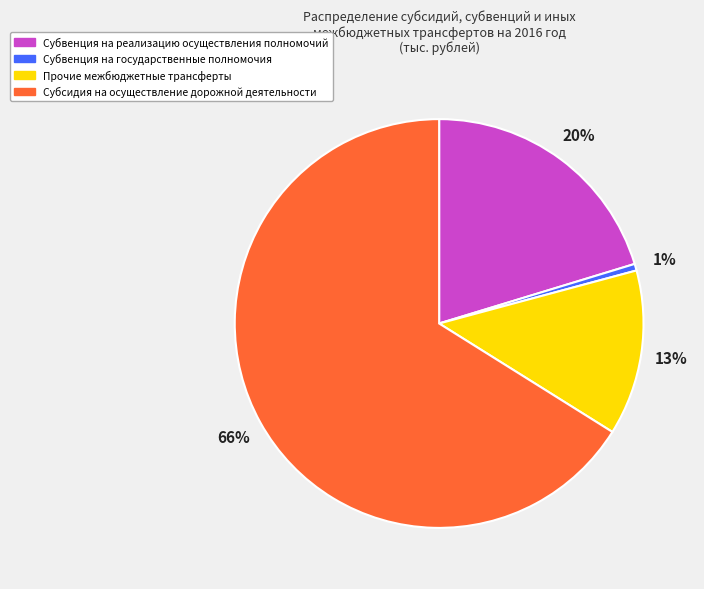

Is the sum of Субсидия на осуществление дорожной деятельности and Прочие межбюджетные трансферты greater than half?

Yes